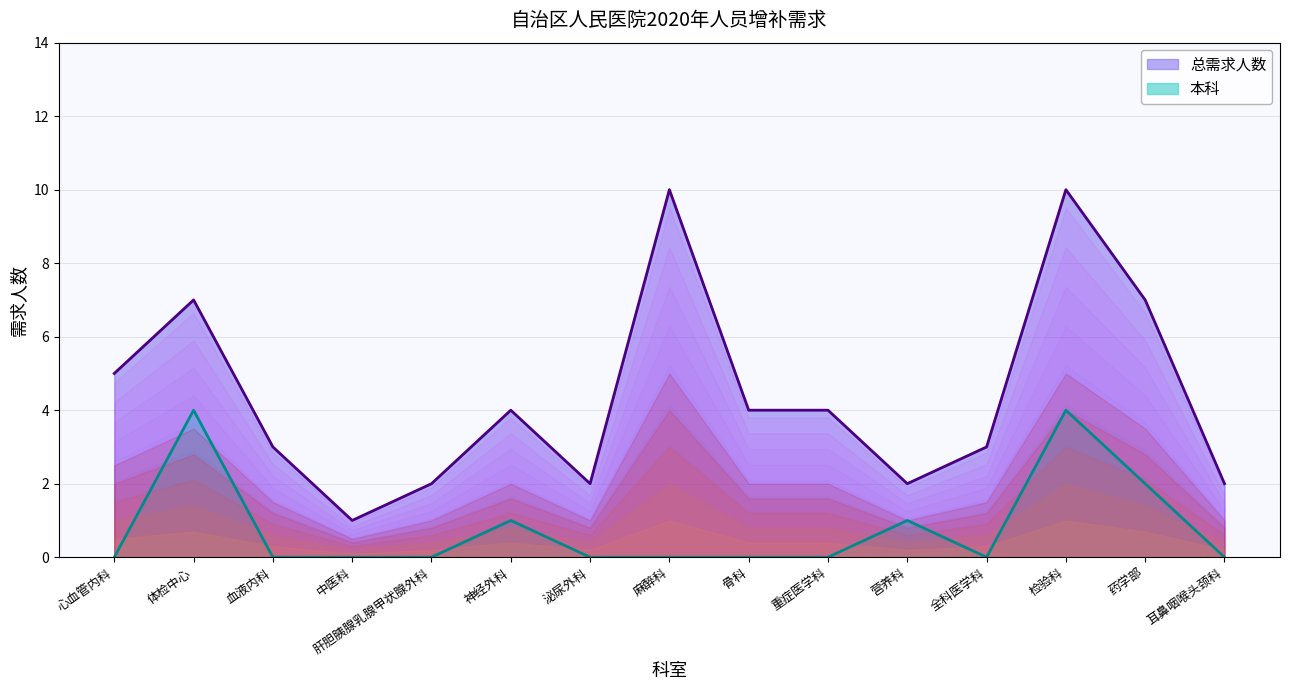

How many values in 本科 are above zero?

5